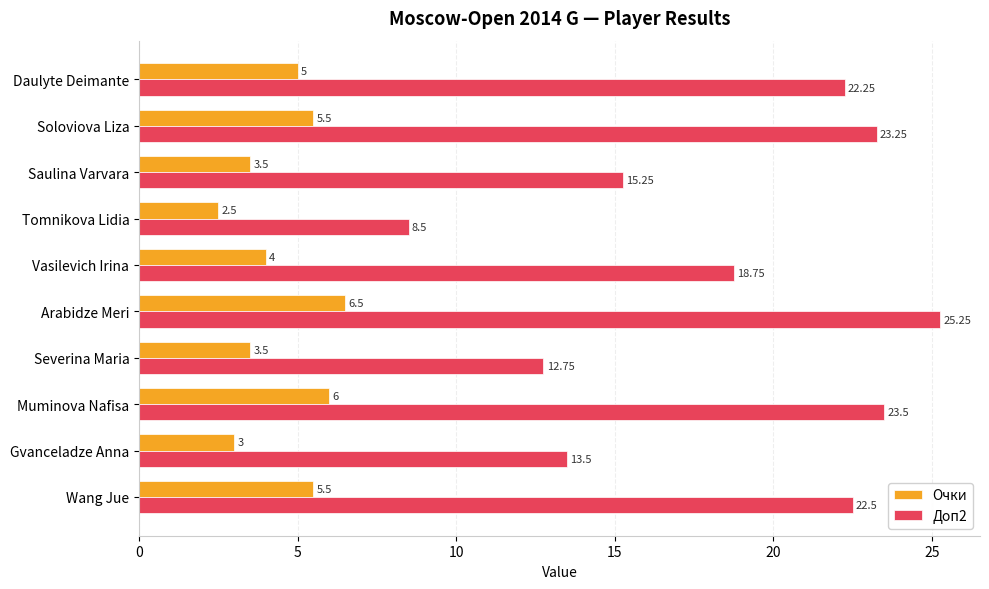

What is the difference between the second highest and second lowest values in the Очки series?

3.0